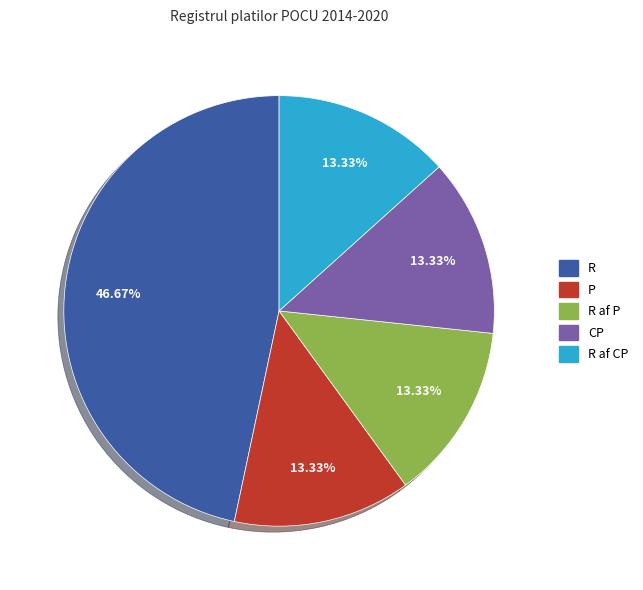

Count the number of slices in the pie.

5